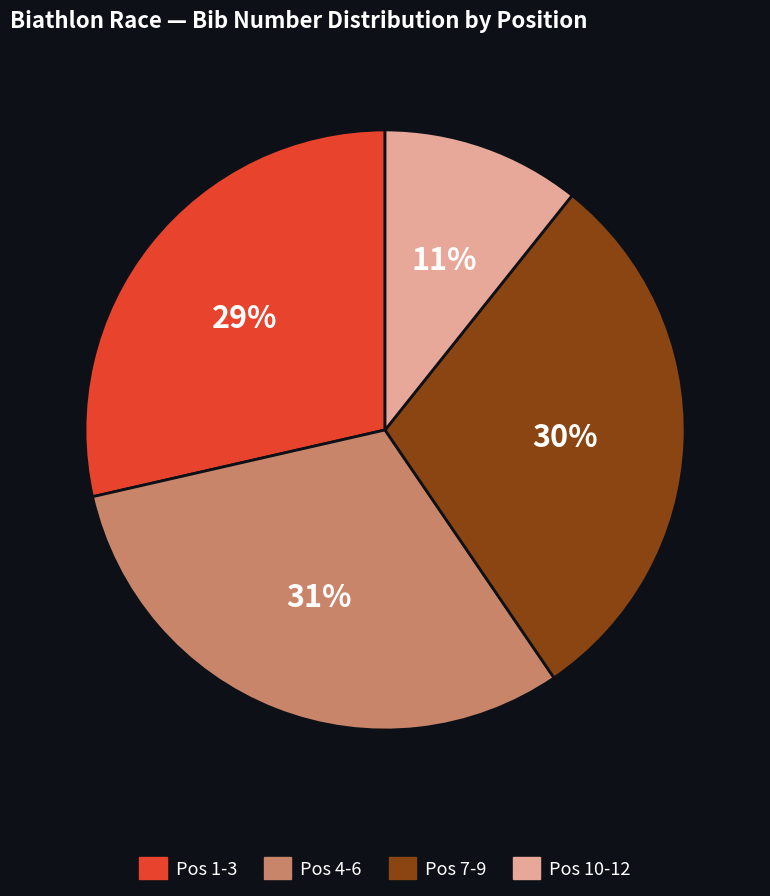

Rank the categories by value from highest to lowest.

Pos 4-6, Pos 7-9, Pos 1-3, Pos 10-12